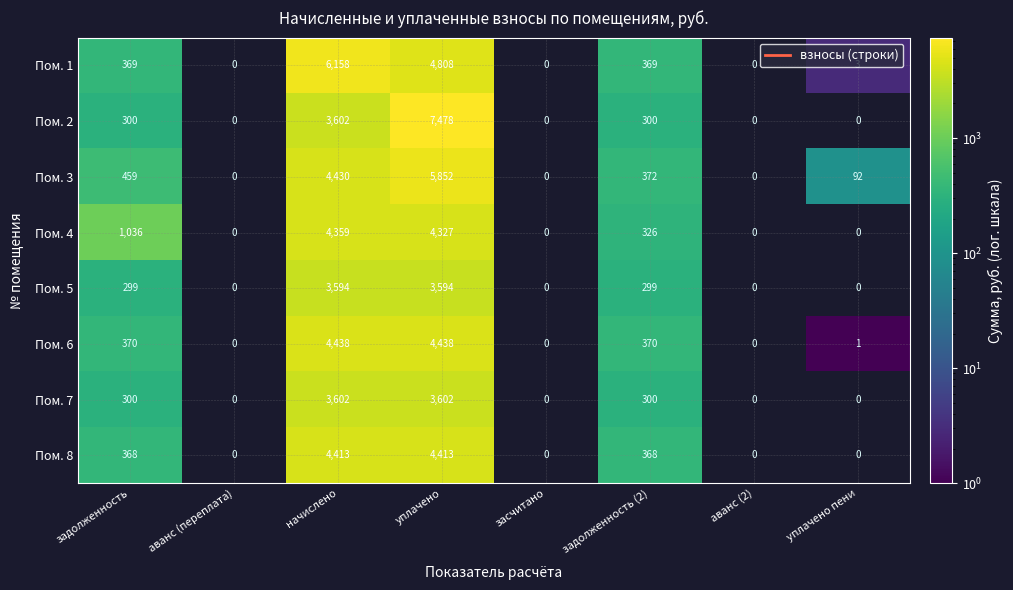

What is the difference between the highest and lowest values at уплачено?

3884